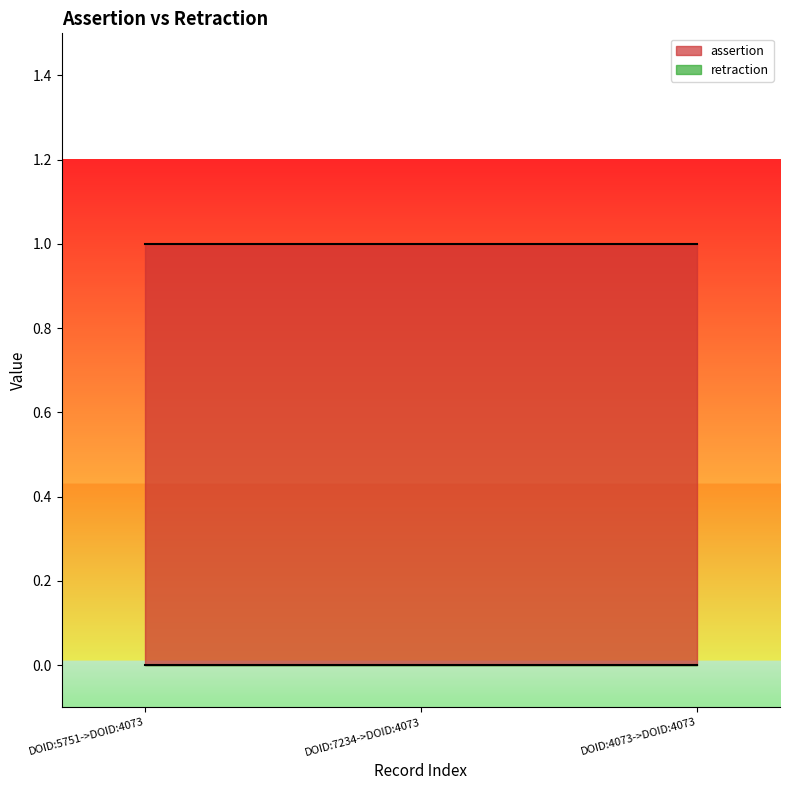

At which label does retraction reach its minimum?

DOID:5751->DOID:4073